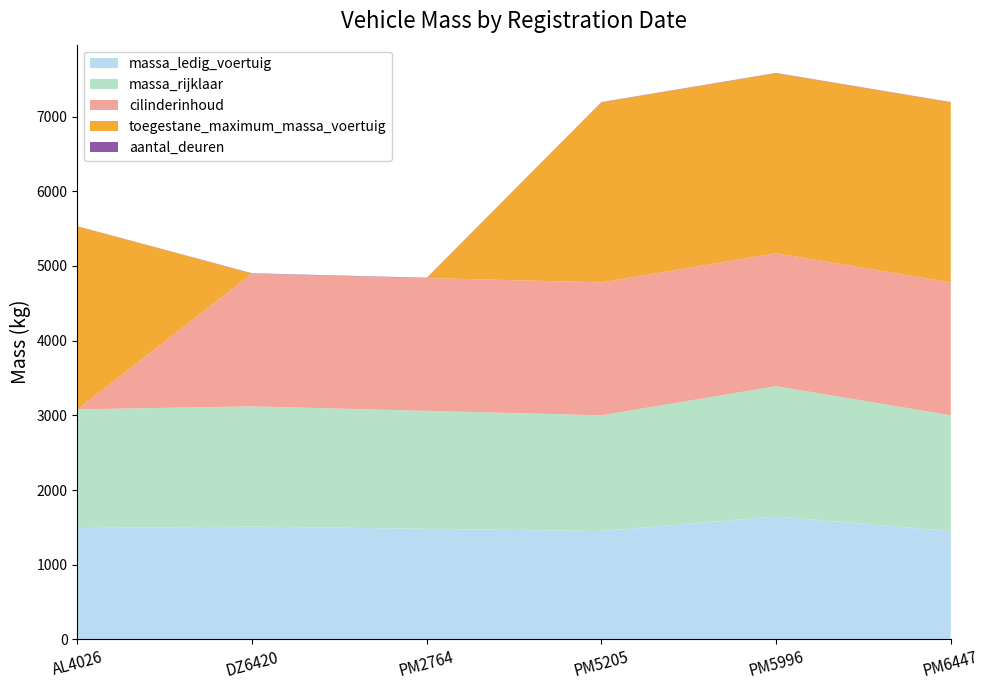

Reading right to left, extract all data points from this chart.

massa_ledig_voertuig: PM6447=1450	PM5996=1645	PM5205=1450	PM2764=1480	DZ6420=1510	AL4026=1490
massa_rijklaar: PM6447=1550	PM5996=1745	PM5205=1550	PM2764=1580	DZ6420=1610	AL4026=1590
cilinderinhoud: PM6447=1780	PM5996=1780	PM5205=1780	PM2764=1778	DZ6420=1778	AL4026=0
toegestane_maximum_massa_voertuig: PM6447=2410	PM5996=2410	PM5205=2410	PM2764=0	DZ6420=0	AL4026=2450
aantal_deuren: PM6447=4	PM5996=4	PM5205=4	PM2764=4	DZ6420=4	AL4026=2